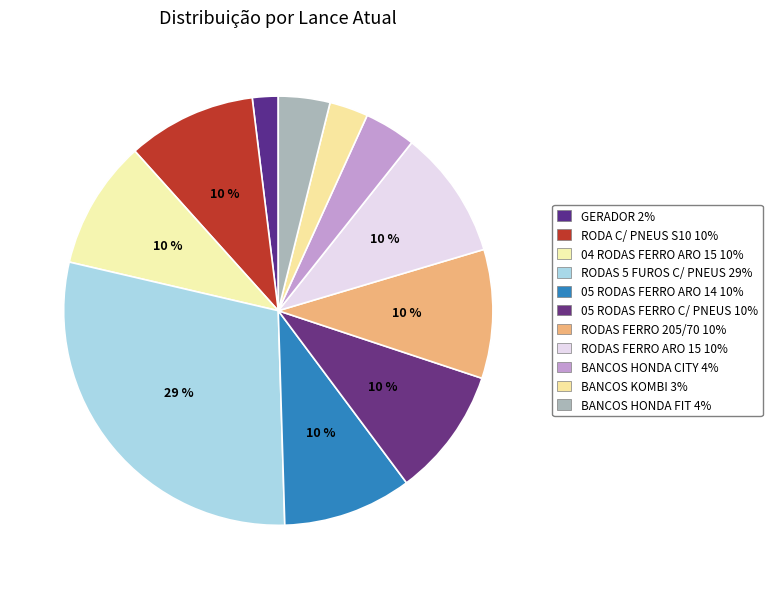

Count the number of slices in the pie.

11